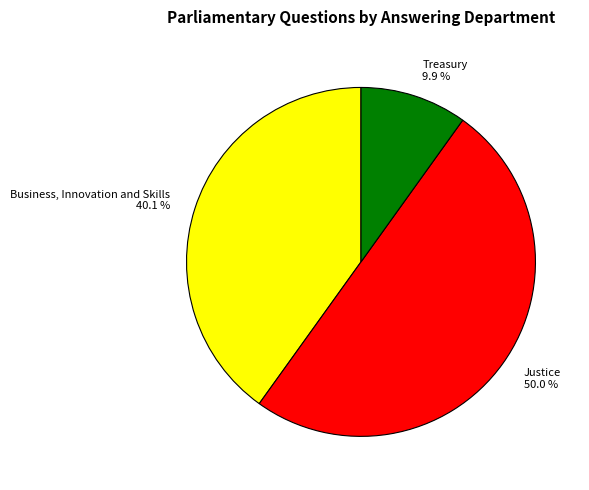

How many slices are in this pie chart?

3